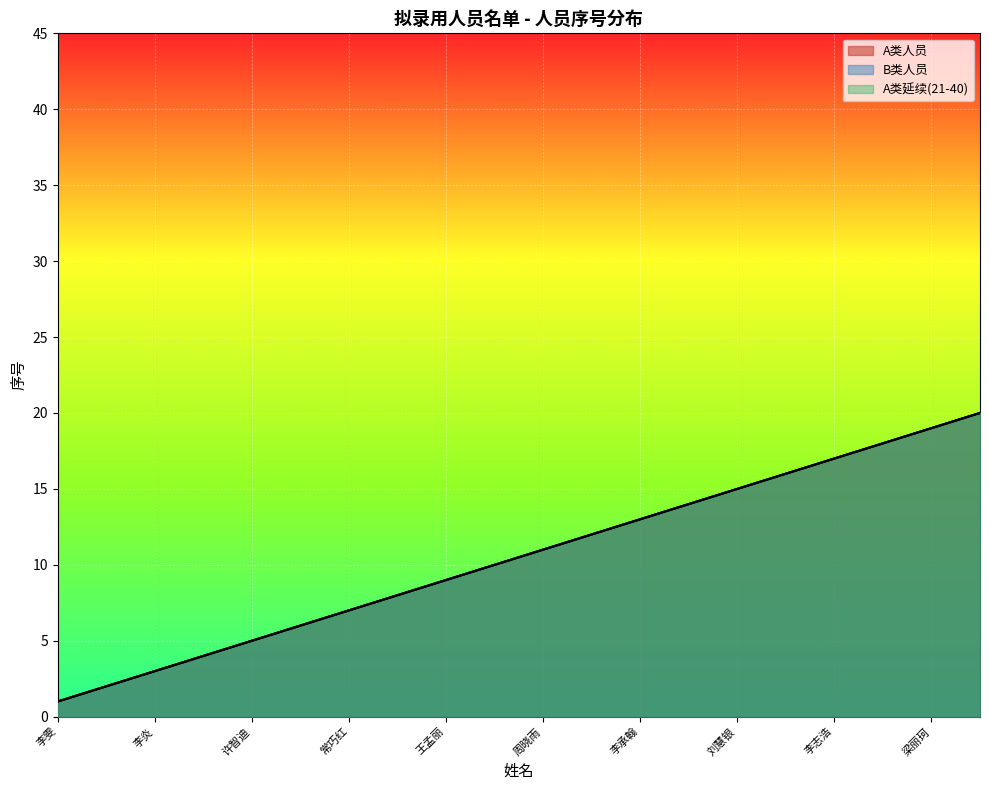

Which series has the largest total across all categories?

A类人员